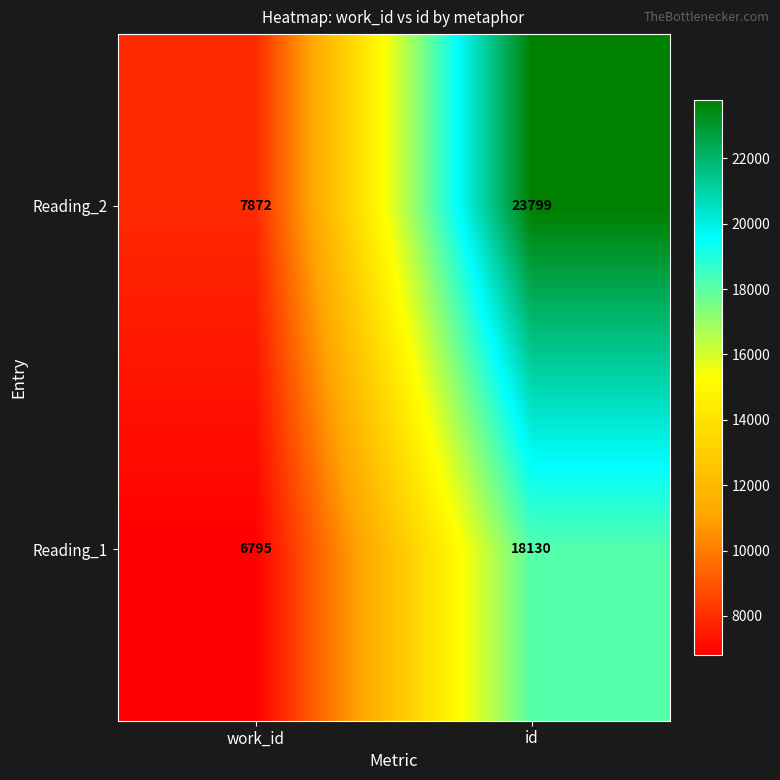

Reading right to left, list all the values displayed in this chart.

Reading_2: id=23799	work_id=7872
Reading_1: id=18130	work_id=6795